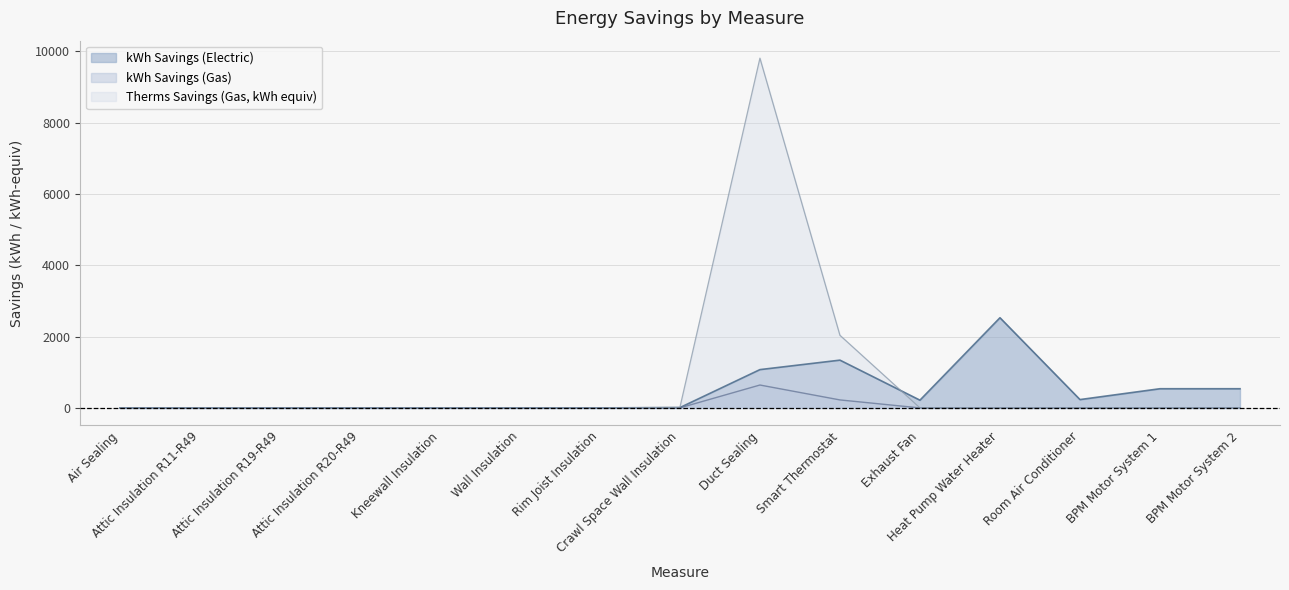

How many data points in kWh Savings (Gas) are above 0?

10